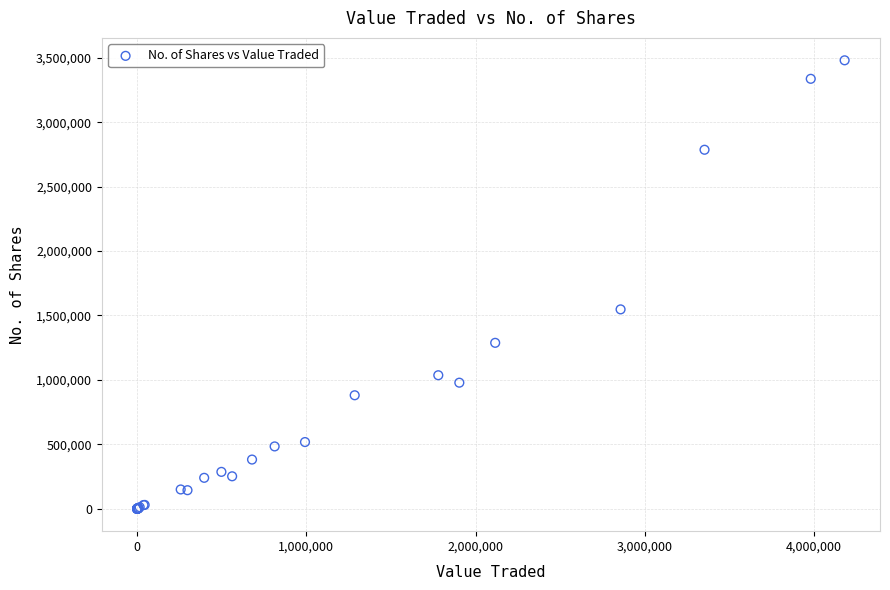

What Y value in the scatter plot is closest to 1739951?

1547100